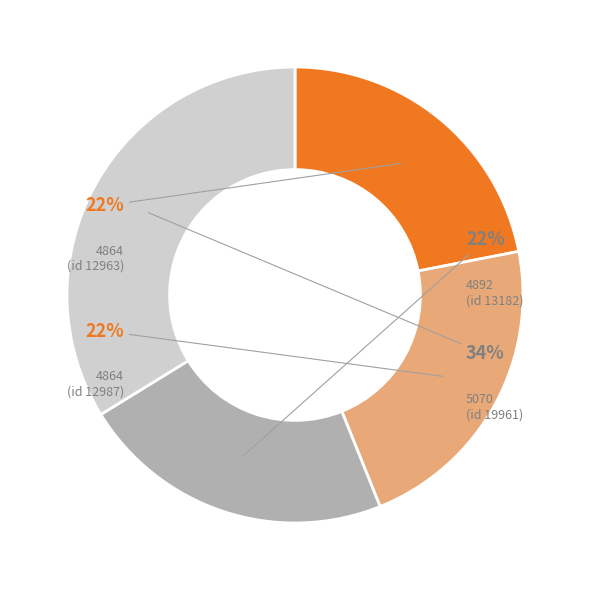

Is there a majority slice in this chart?

No